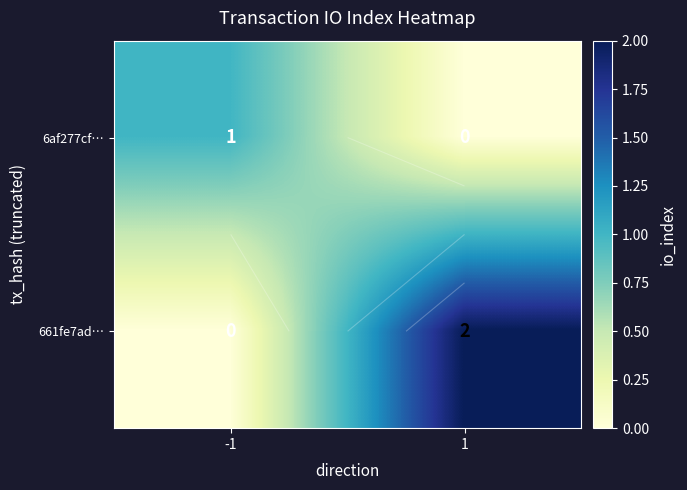

How many values in 6af277cf… are above zero?

1